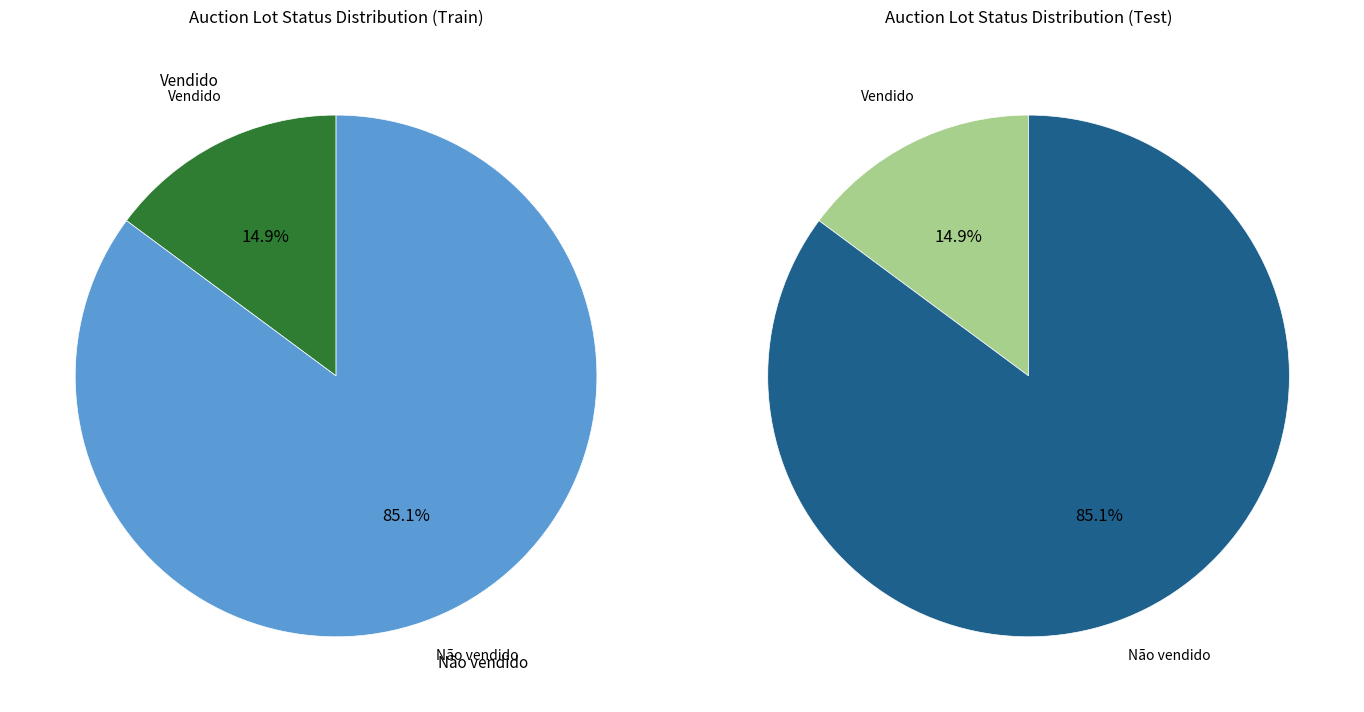

Between Não vendido and Vendido, which is larger?

Não vendido